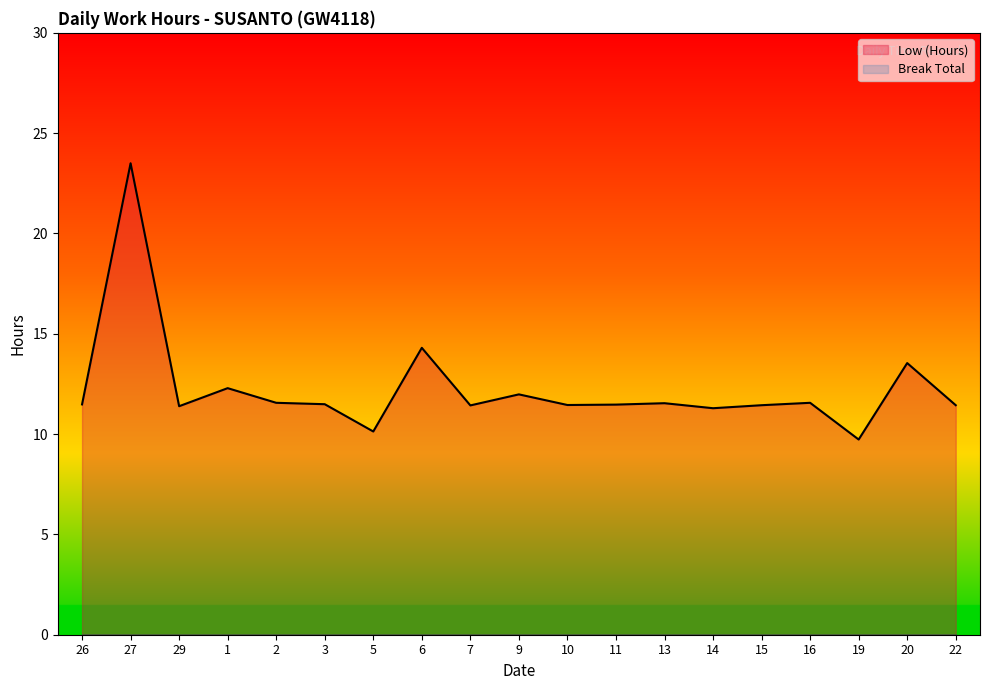

True or false: Low (Hours) and Break Total cross at least once.

False